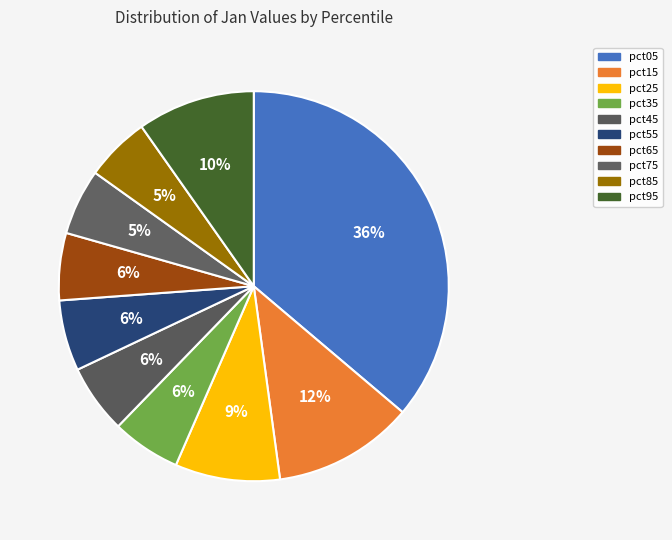

Count the number of slices in the pie.

10